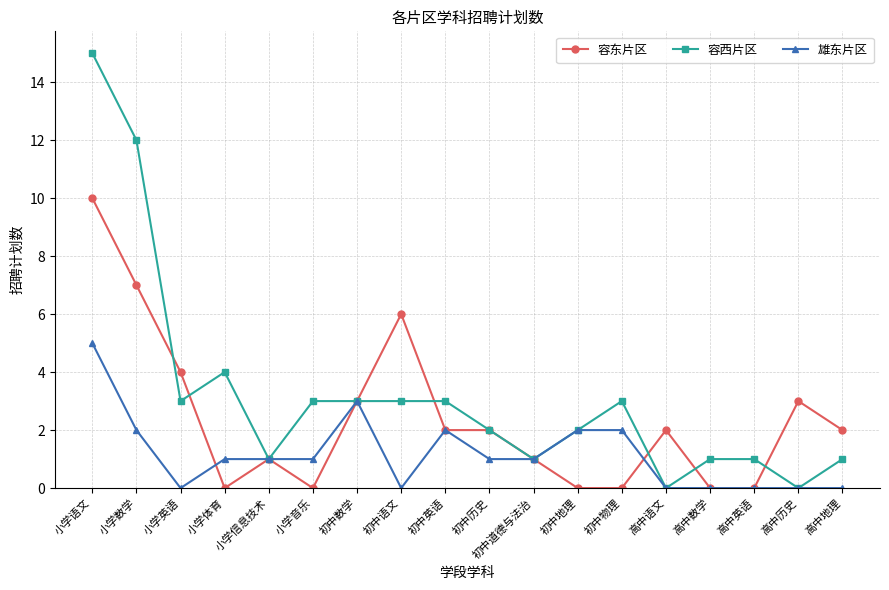

How many lines are shown in the chart?

3